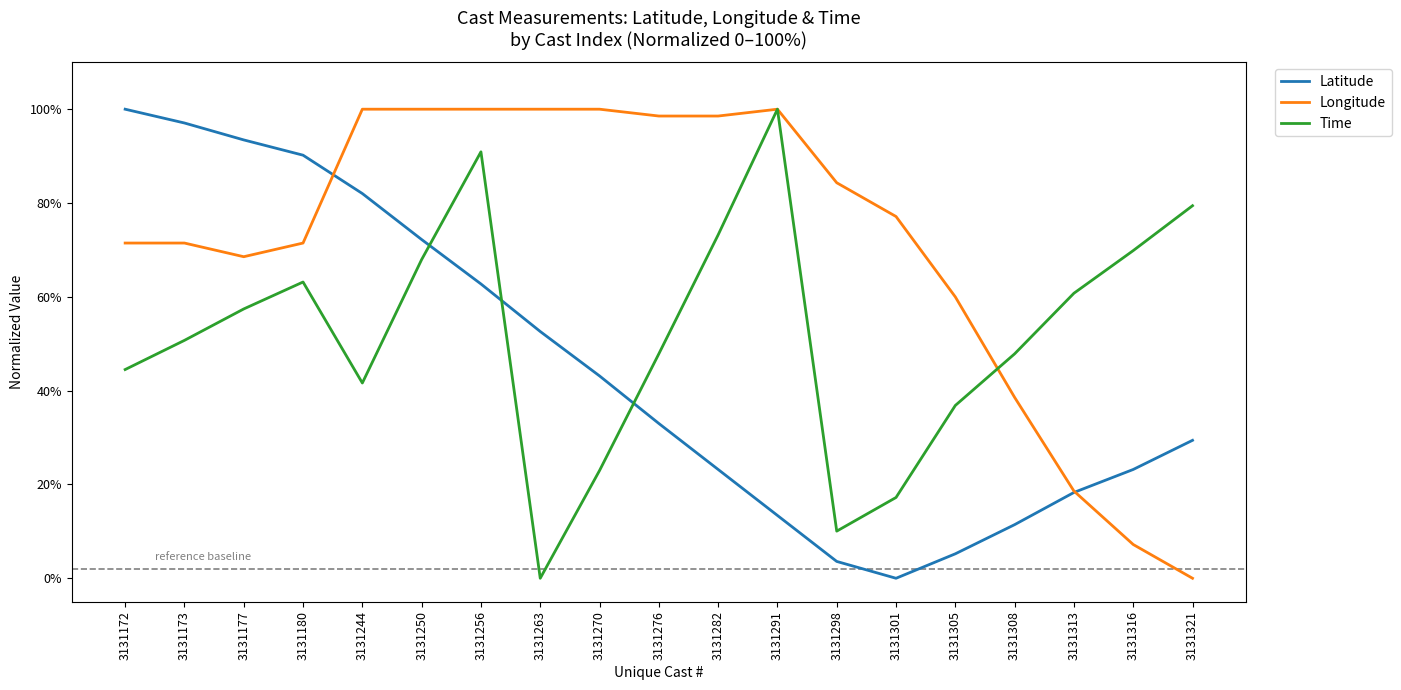

At how many categories does at least one series exceed 37?

19